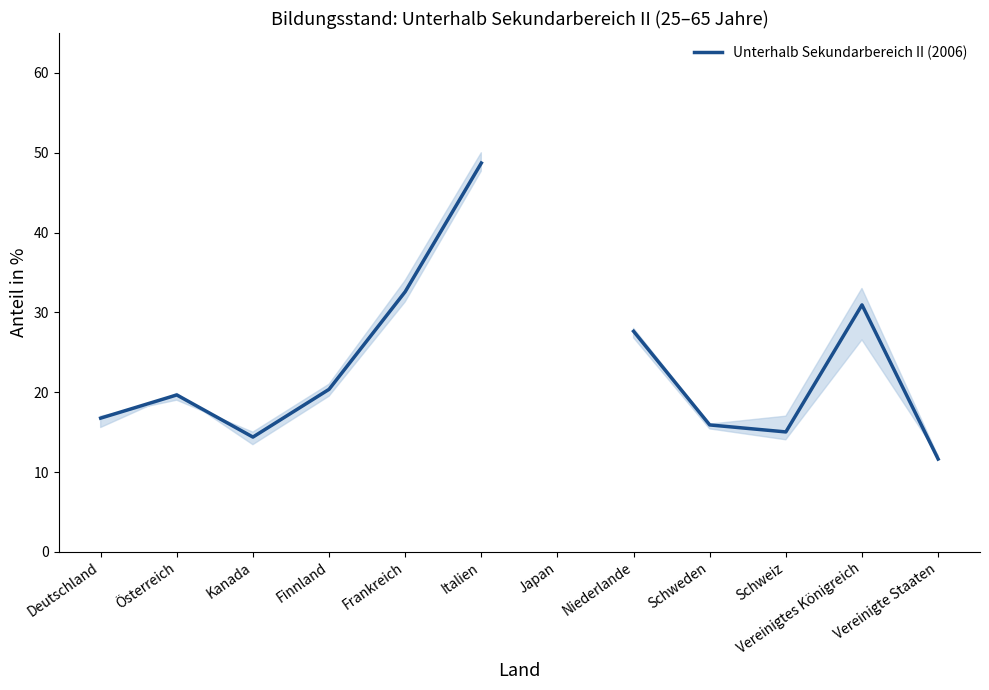

How many points are lower than both their immediate neighbors (excluding endpoints)?

2